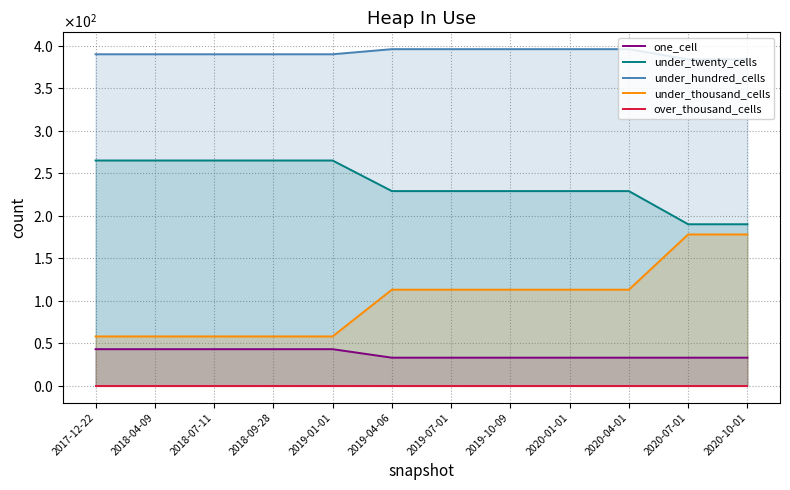

What value does the one_cell series have at 2020-01-01?

33